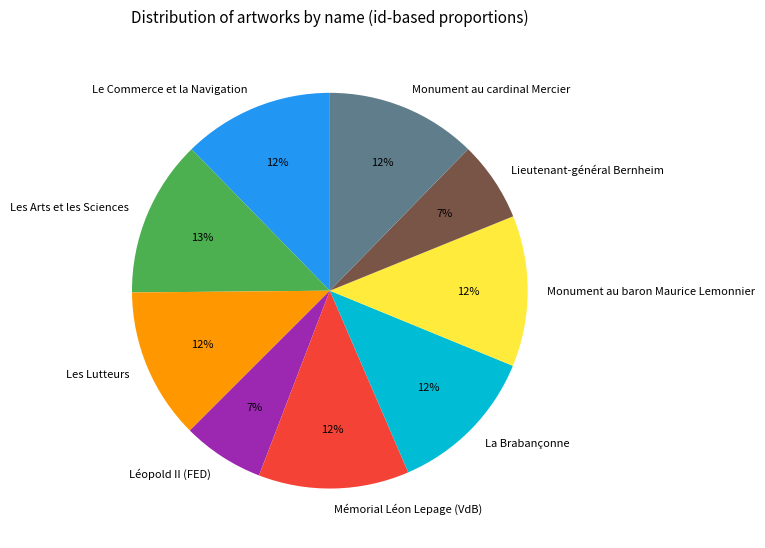

Is the sum of Le Commerce et la Navigation and Léopold II (FED) greater than half?

No